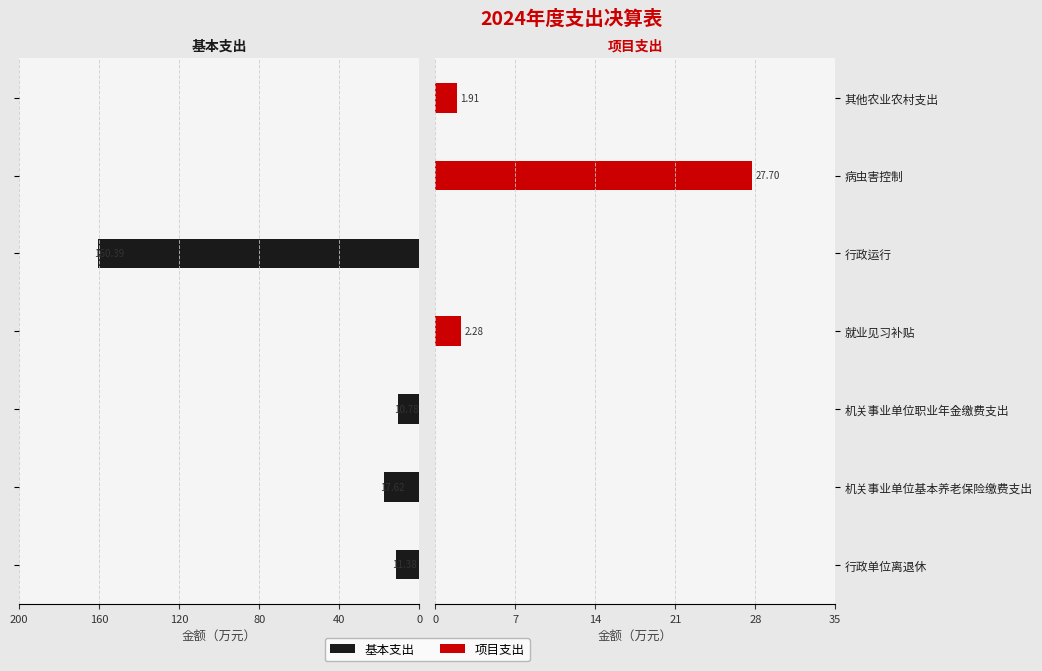

What is the value of the 基本支出 bar at the 2nd from the left?

17.6